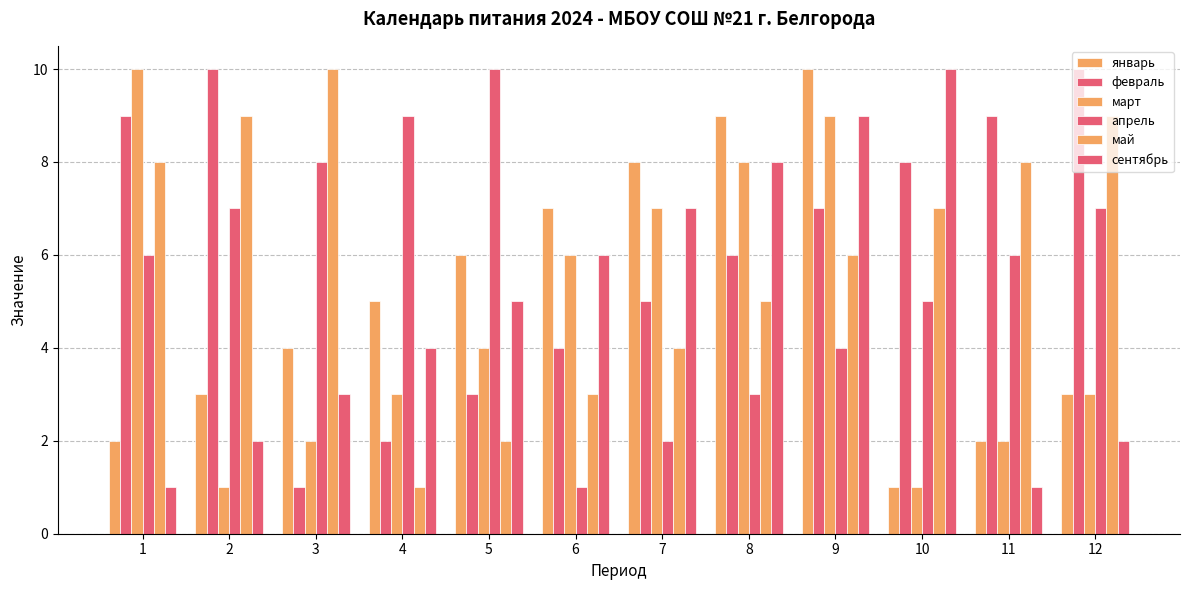

Reading left to right, transcribe all the data shown in this chart.

январь: 1=2	2=3	3=4	4=5	5=6	6=7	7=8	8=9	9=10	10=1	11=2	12=3
февраль: 1=9	2=10	3=1	4=2	5=3	6=4	7=5	8=6	9=7	10=8	11=9	12=10
март: 1=10	2=1	3=2	4=3	5=4	6=6	7=7	8=8	9=9	10=1	11=2	12=3
апрель: 1=6	2=7	3=8	4=9	5=10	6=1	7=2	8=3	9=4	10=5	11=6	12=7
май: 1=8	2=9	3=10	4=1	5=2	6=3	7=4	8=5	9=6	10=7	11=8	12=9
сентябрь: 1=1	2=2	3=3	4=4	5=5	6=6	7=7	8=8	9=9	10=10	11=1	12=2